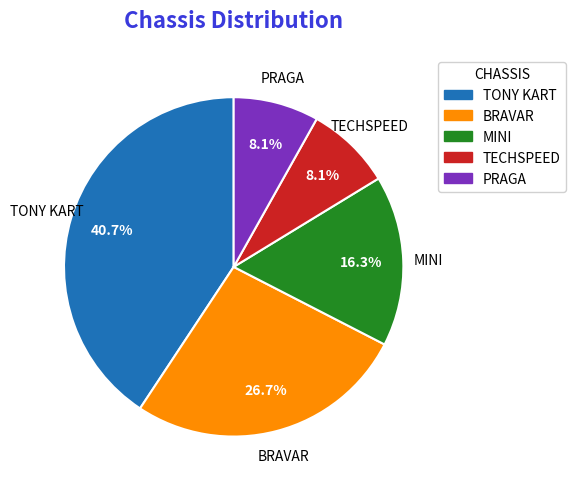

Is there any slice that represents more than half of the pie?

No